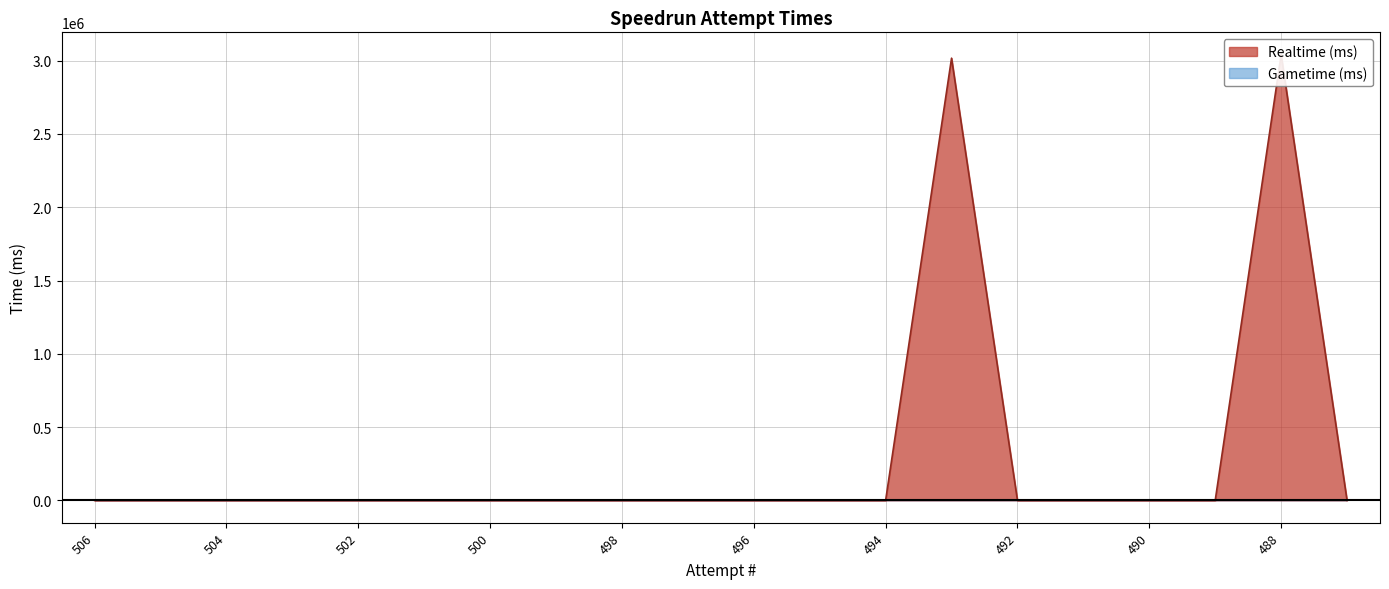

Does the chart display data point markers on the line(s)?

No